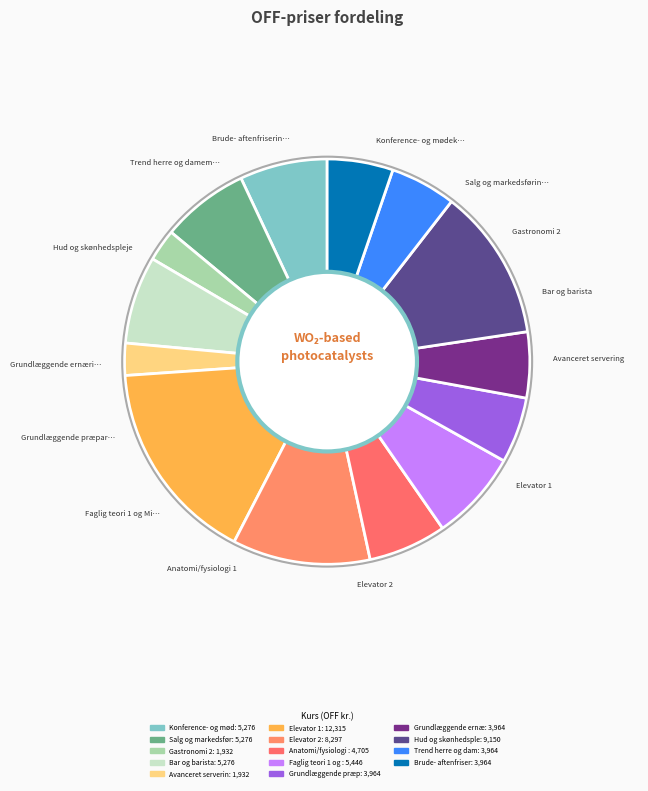

Count the number of slices in the pie.

14